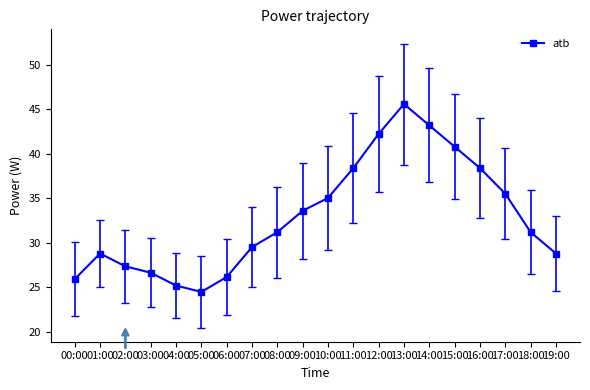

Which label corresponds to the largest value in the chart?

13:00